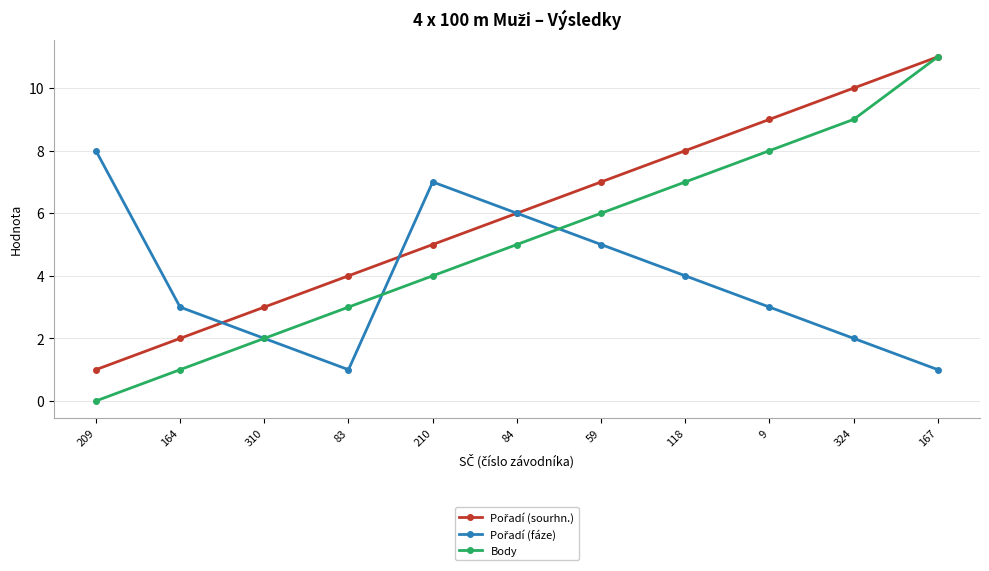

Which series has the widest spread of values?

Body